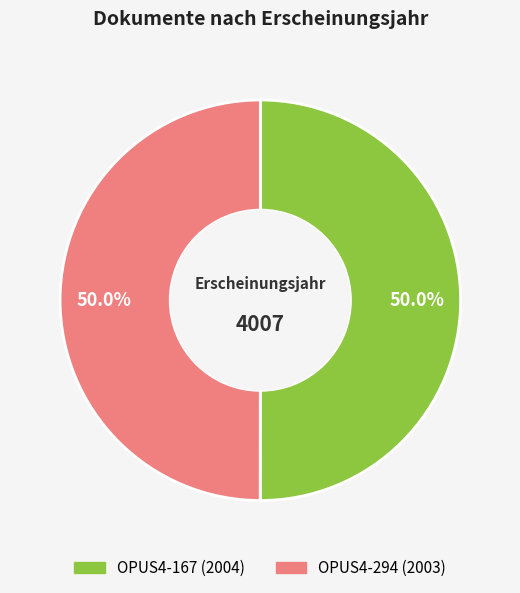

Count the number of slices in the pie.

2